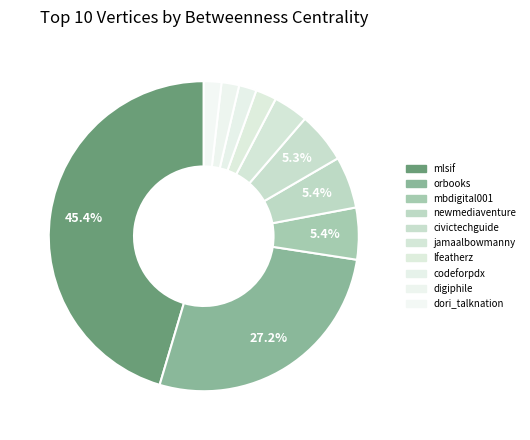

How many segments does this pie chart have?

10